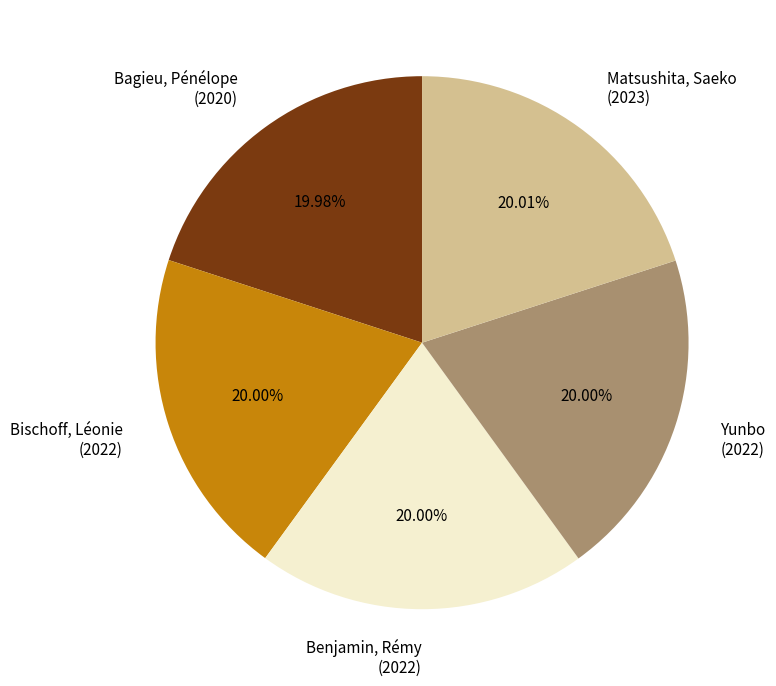

Approximately how many times larger is the value at Bagieu, Pénélope compared to Bischoff, Léonie?

1.0